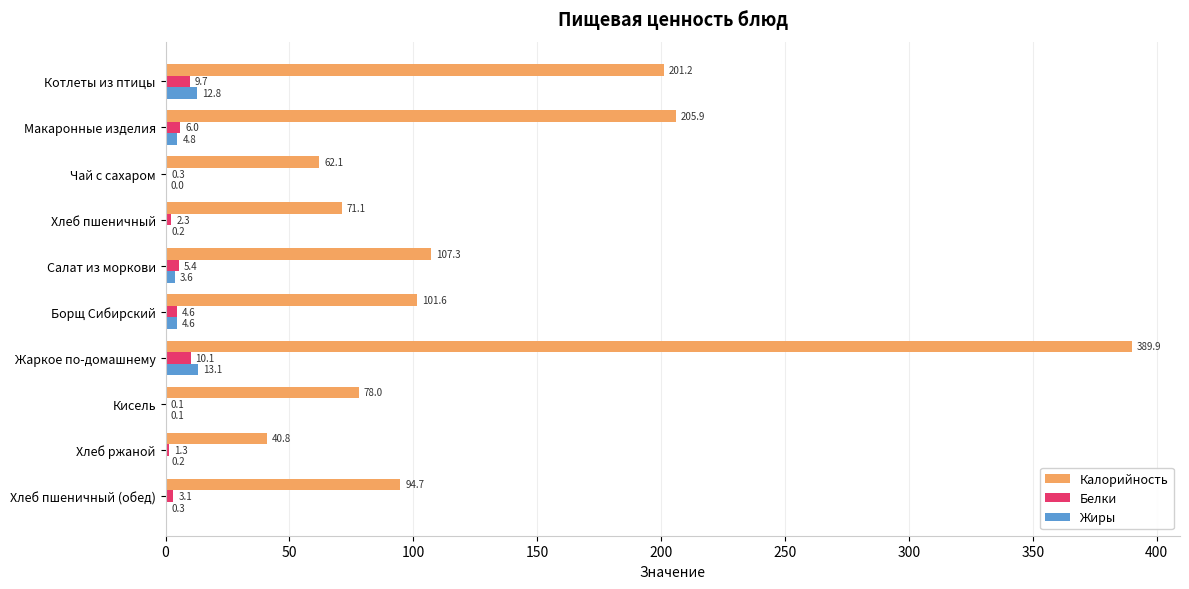

What is the sum of all Белки values?

42.9